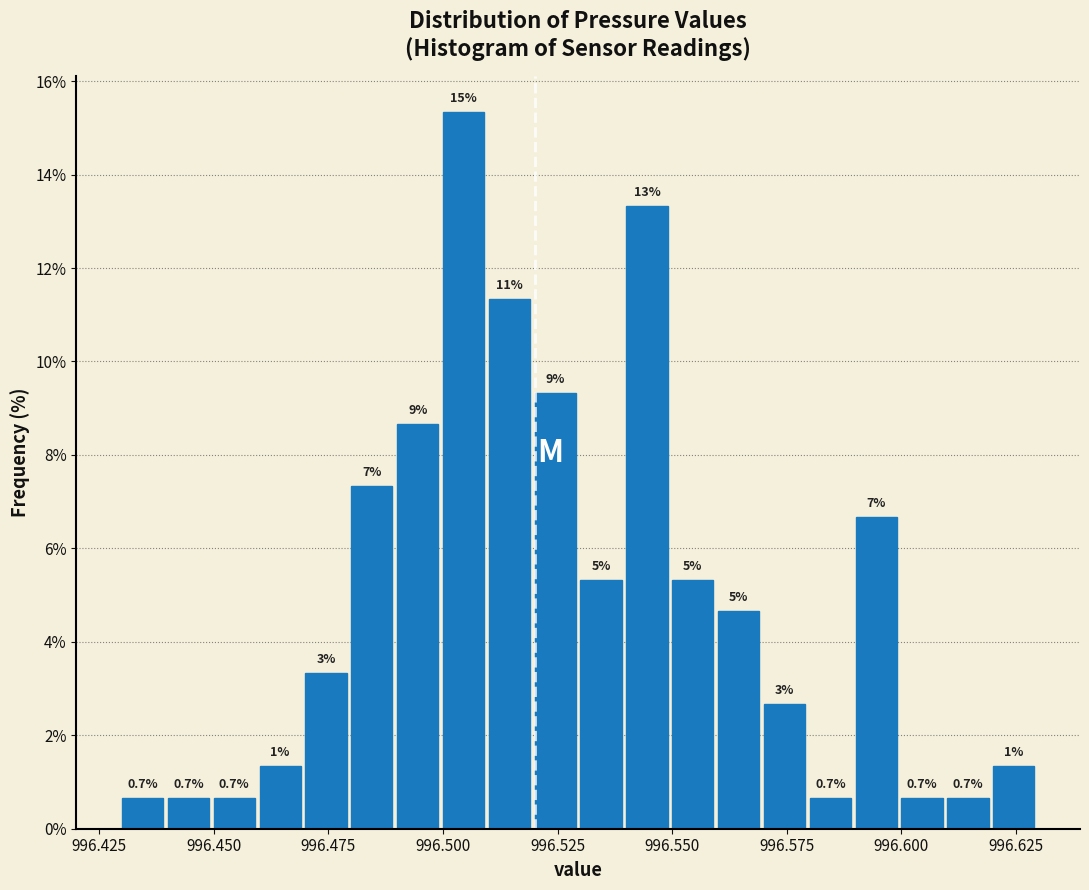

Read against the x-axis, roughly where is the centre of the tallest bar?

996.505